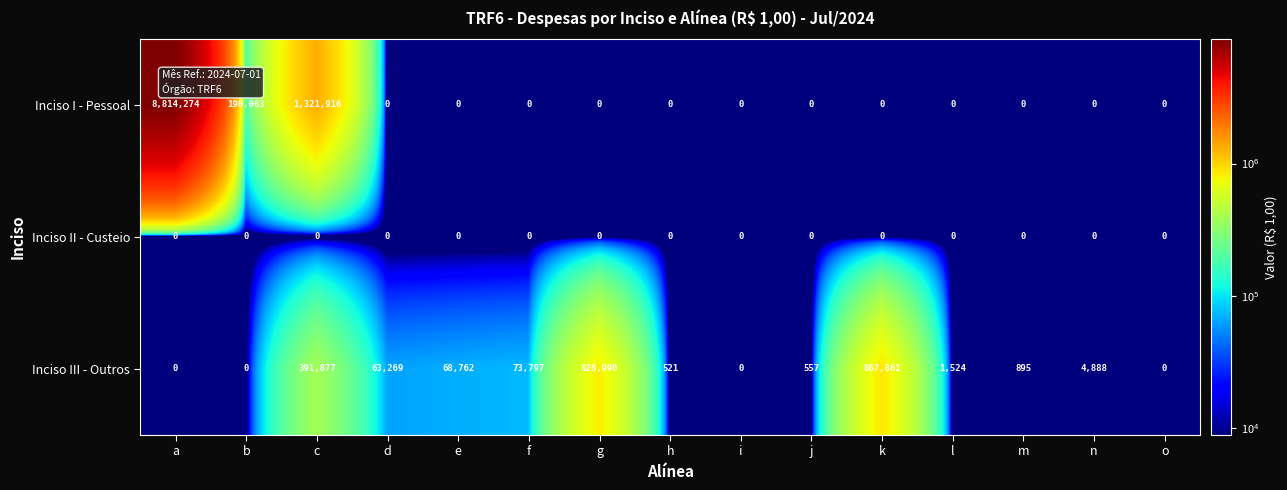

What is the average value of the Inciso III - Outros series?

153396